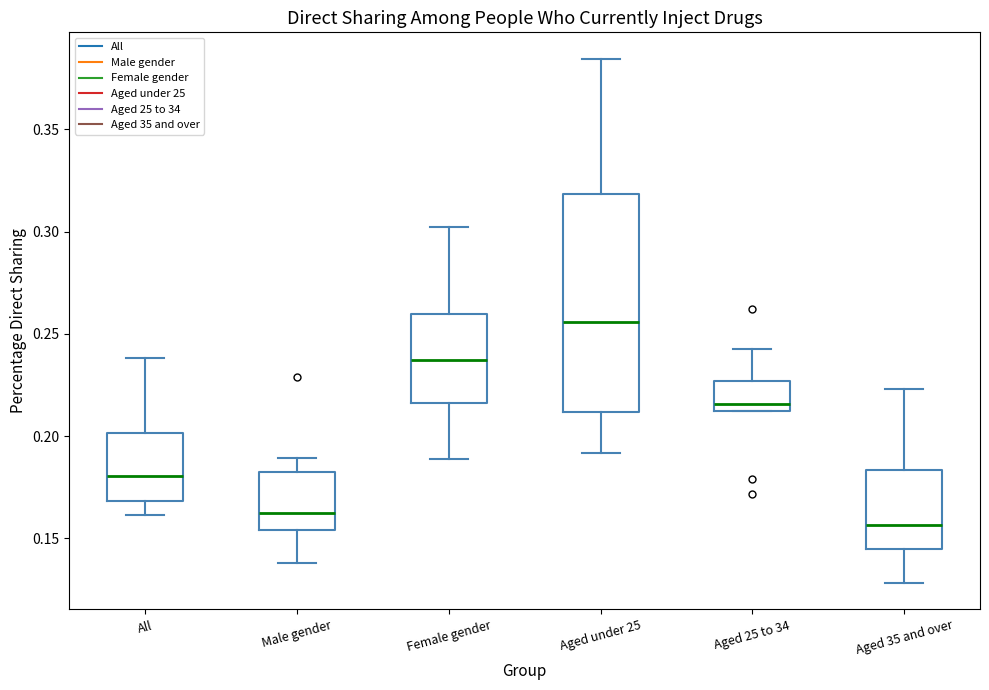

Where does the upper whisker of the box for Aged 25 to 34 end on the y-axis? The values are not printed on the chart, so give them approximately, as read against the axis.

0.245